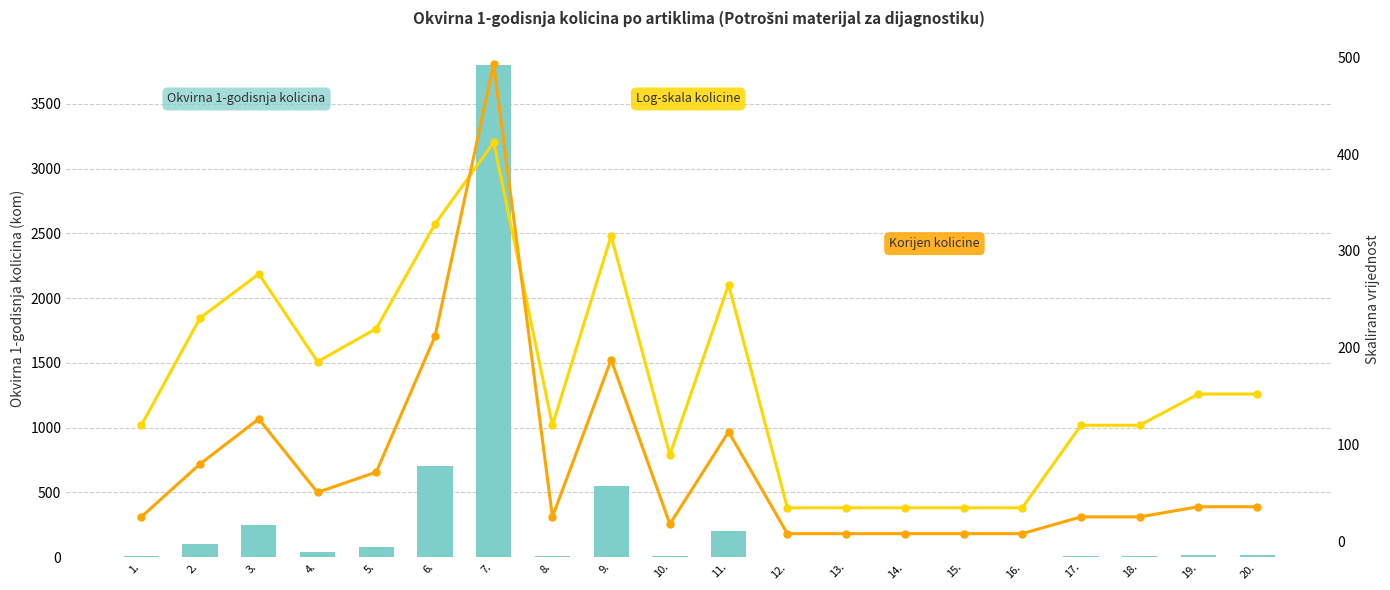

Is the value of Log-skala kolicine (ukupno) at 1. greater than the value of Korijen kolicine at 10.?

Yes